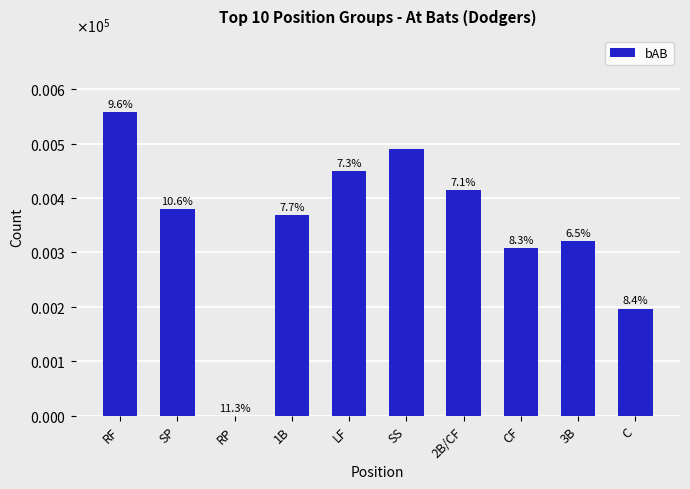

Are the bars horizontal?

No